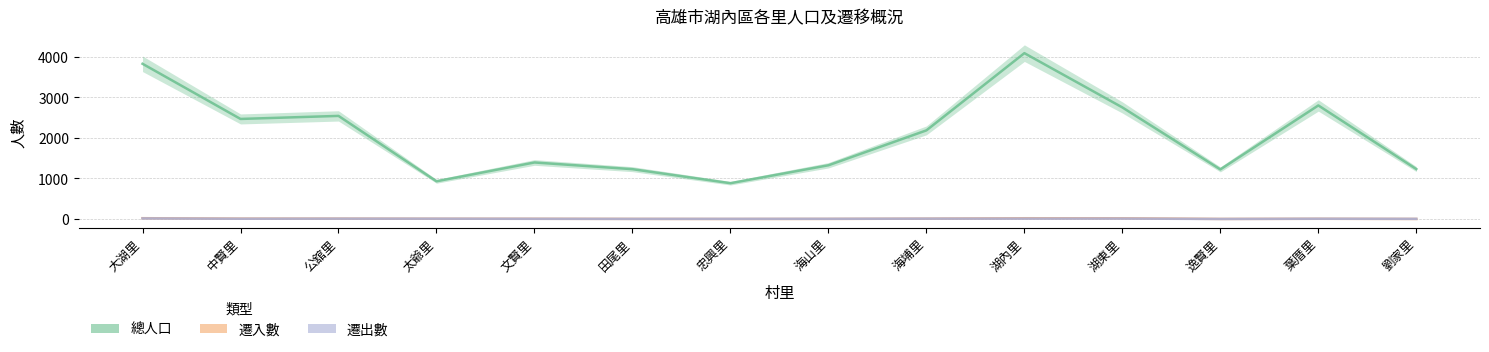

Reading left to right, transcribe all the data shown in this chart.

總人口: 3827	2467	2542	930	1394	1229	883	1325	2185	4089	2751	1223	2800	1231
遷入數: 20	10	10	7	6	3	1	3	9	19	18	2	6	2
遷出數: 15	7	9	8	5	3	4	5	9	10	11	1	7	4